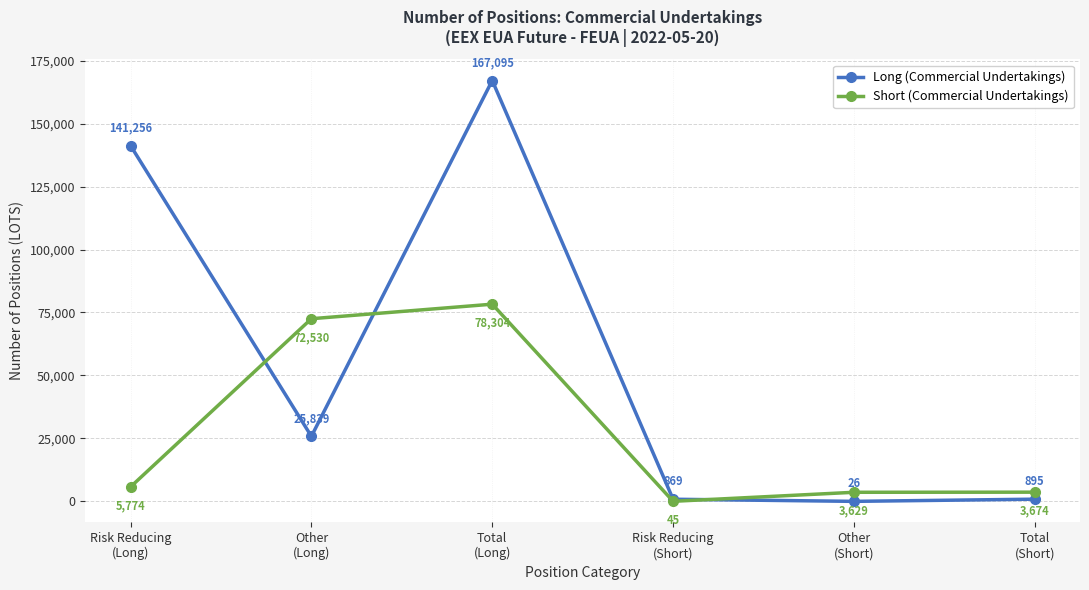

What are all the series names shown in the legend?

Long (Commercial Undertakings), Short (Commercial Undertakings)